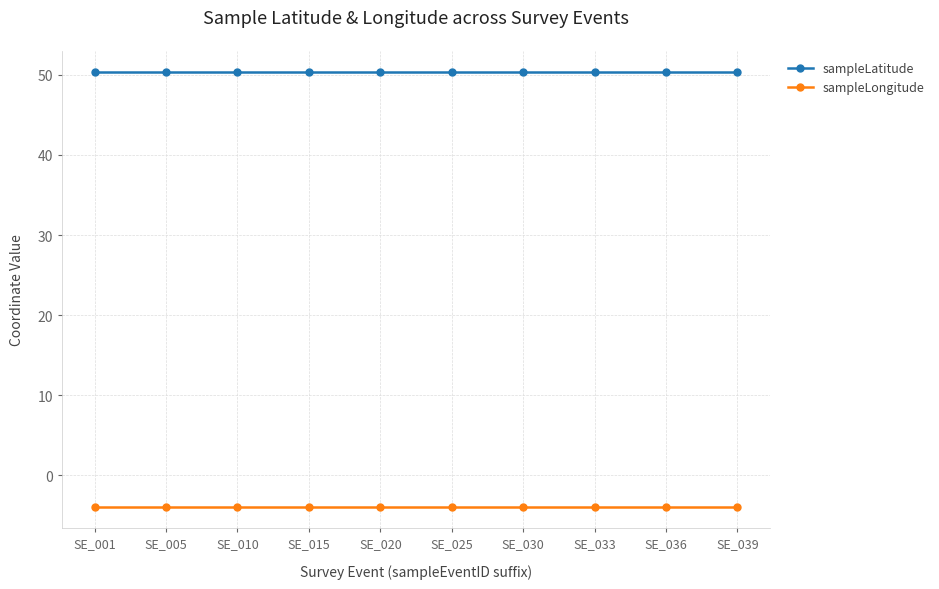

At how many categories does at least one series exceed 6?

10